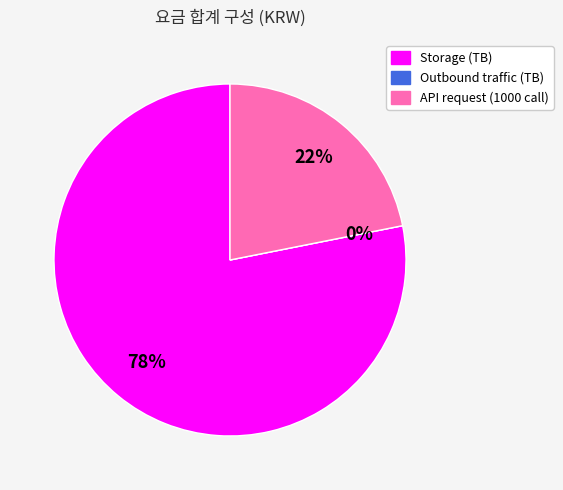

Rank the categories by value from highest to lowest.

Storage (TB), API request (1000 call), Outbound traffic (TB)